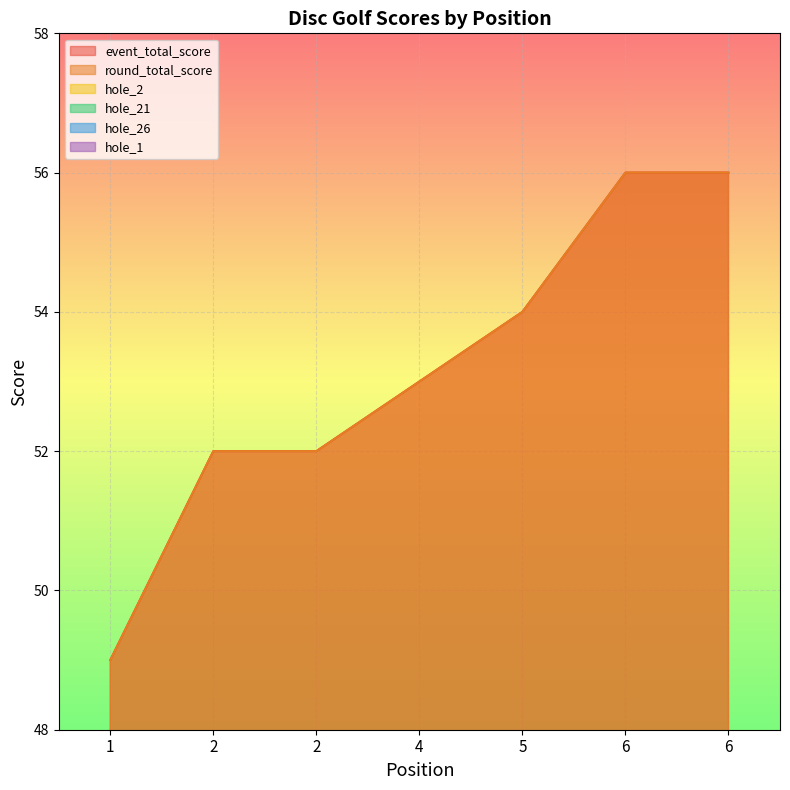

Reading right to left, list all the values displayed in this chart.

event_total_score: 56	56	54	53	52	52	49
round_total_score: 56	56	54	53	52	52	49
hole_2: 3	4	5	3	3	3	3
hole_21: 2	4	2	2	3	3	2
hole_26: 3	3	4	2	4	3	3
hole_1: 3	3	3	3	2	3	3